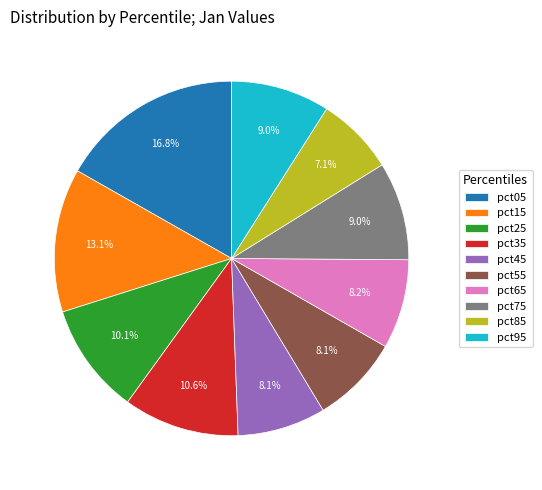

How many slices are in this pie chart?

10